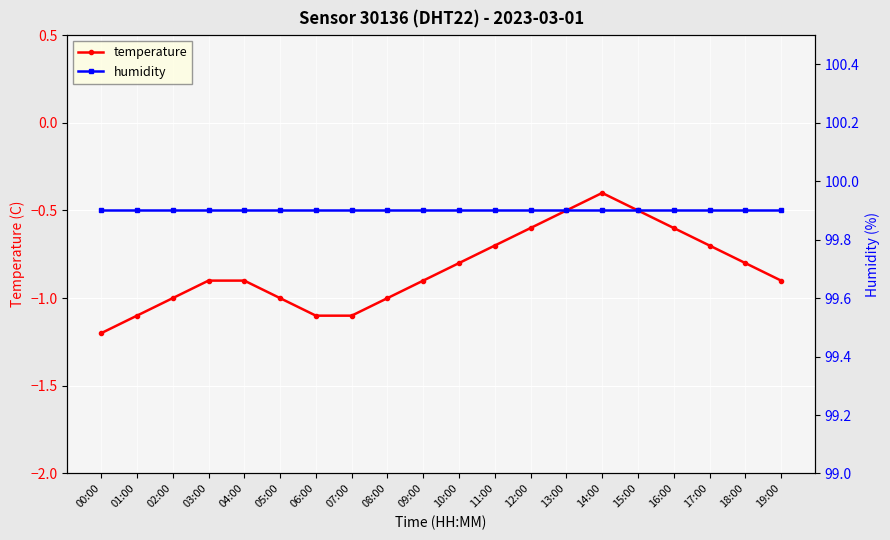

Is it true that humidity equals 99.9 at 01:00?

True